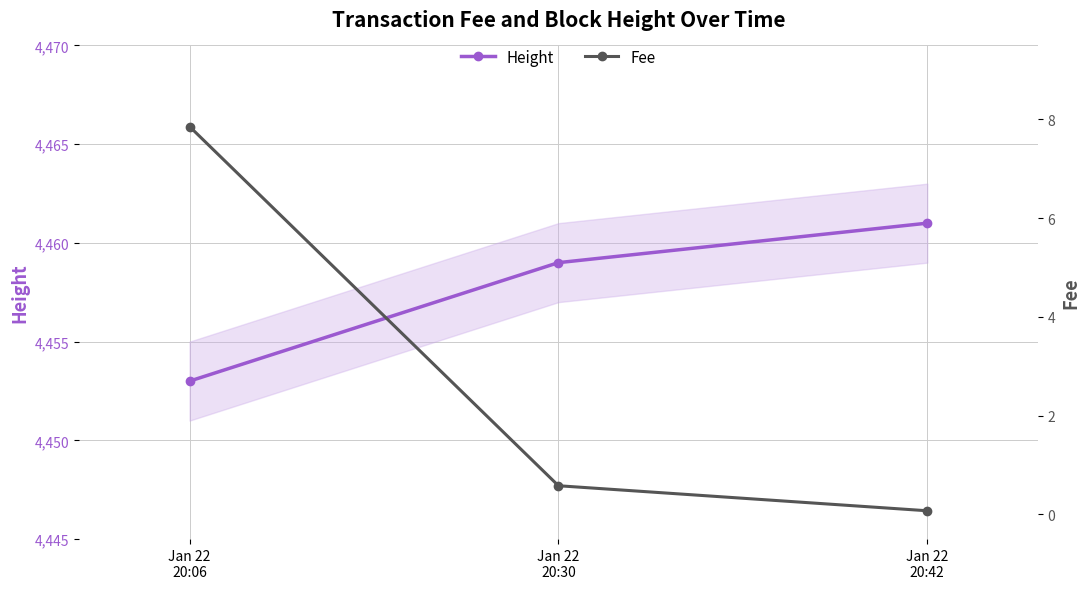

How many data points does each series have?

3